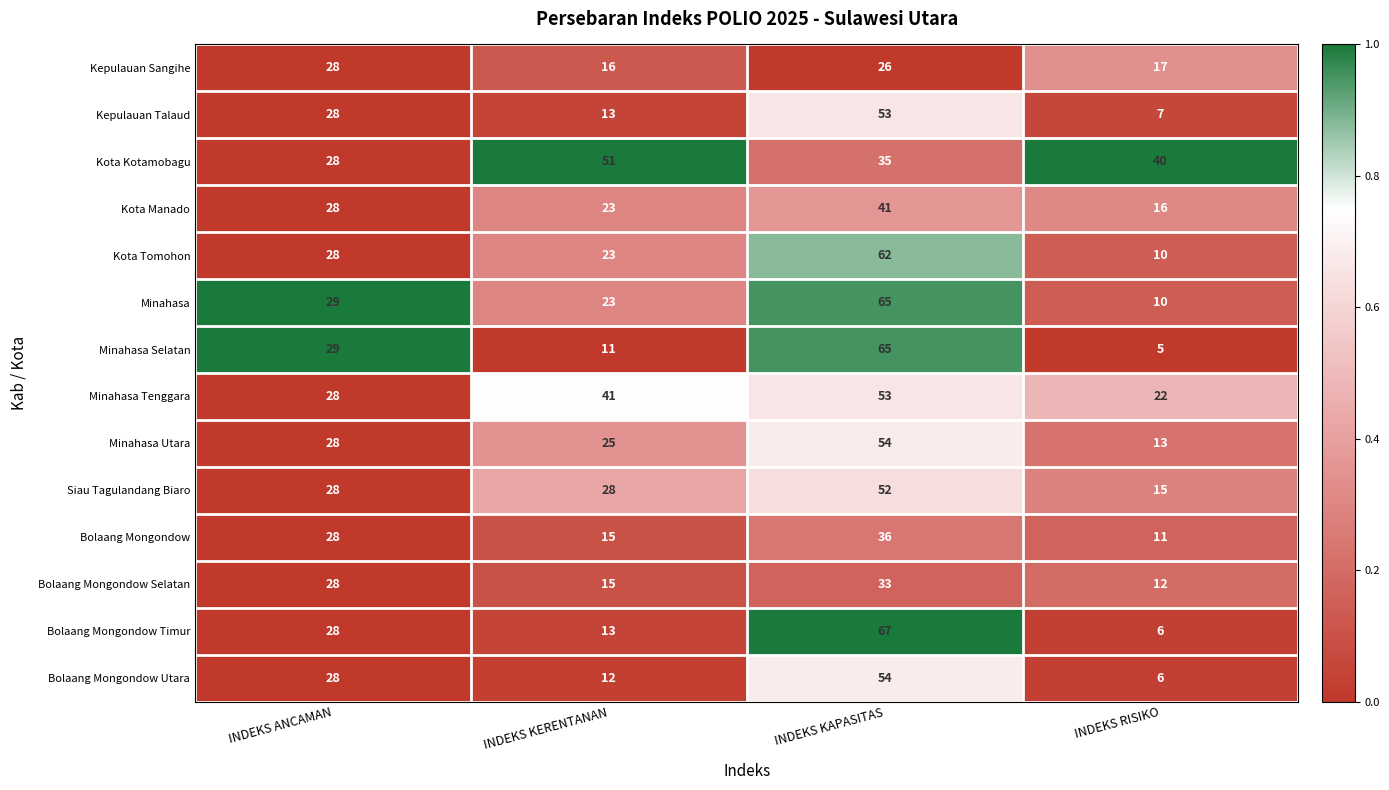

At which label is Bolaang Mongondow Selatan closest to 22?

INDEKS ANCAMAN